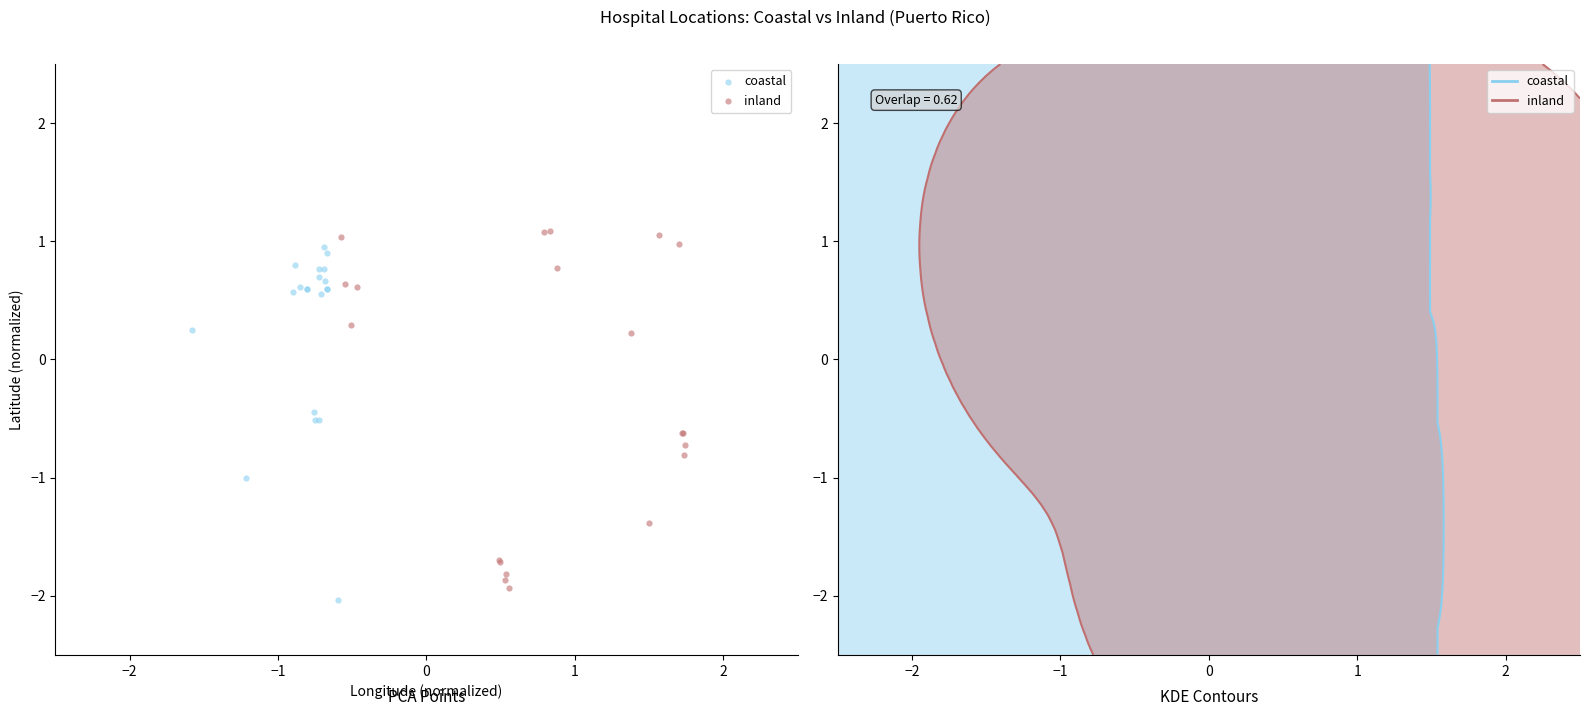

What are all the series names shown in the legend?

coastal, inland